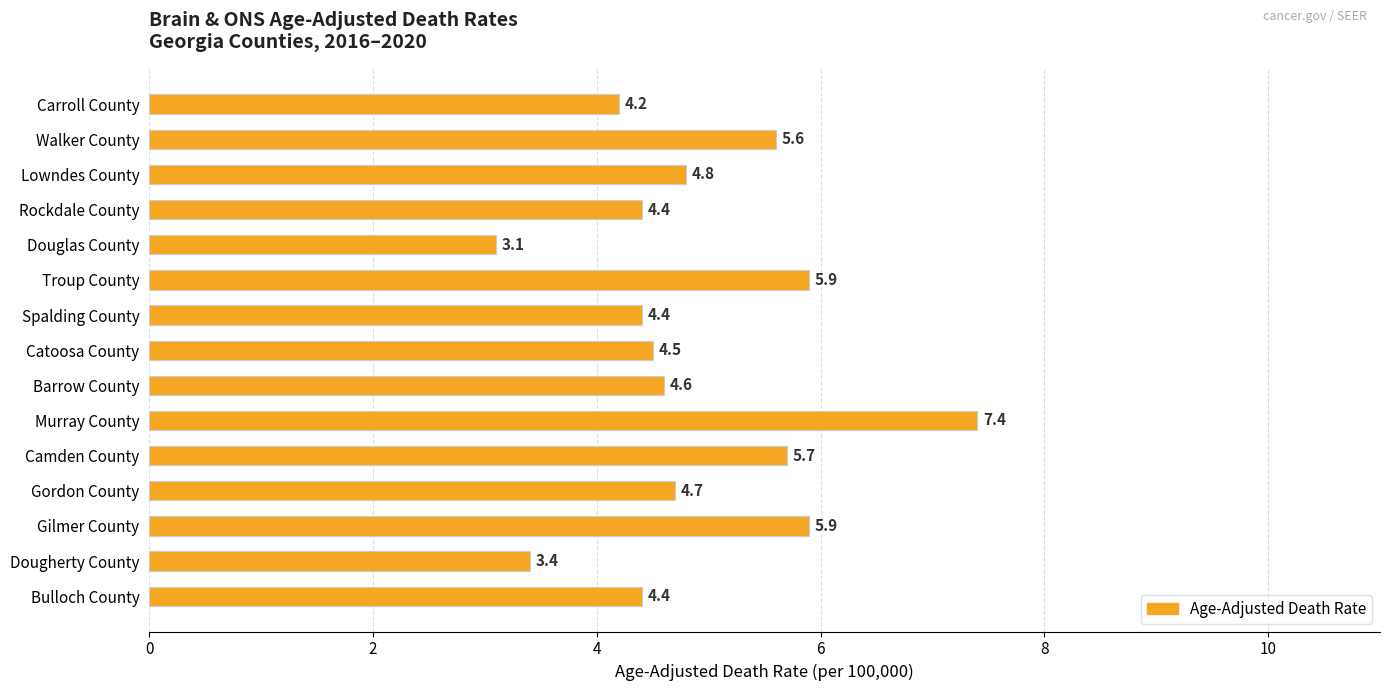

Does the chart contain any negative values?

No